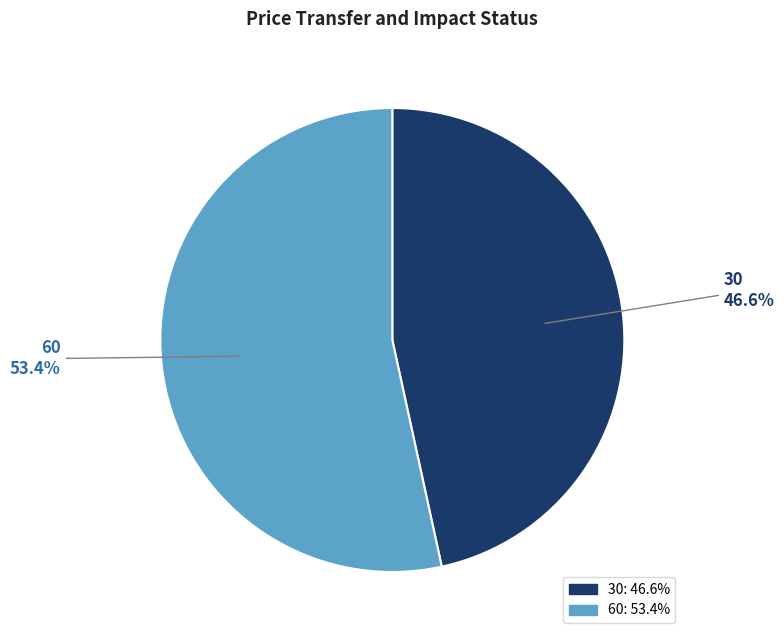

Is there a majority slice in this chart?

Yes